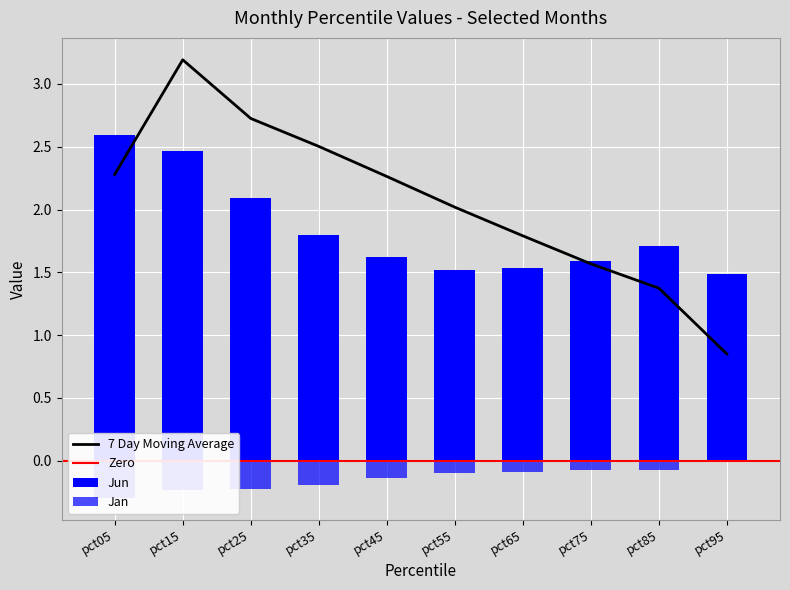

True or false: Jan has a value of -0.1 at pct45.

False